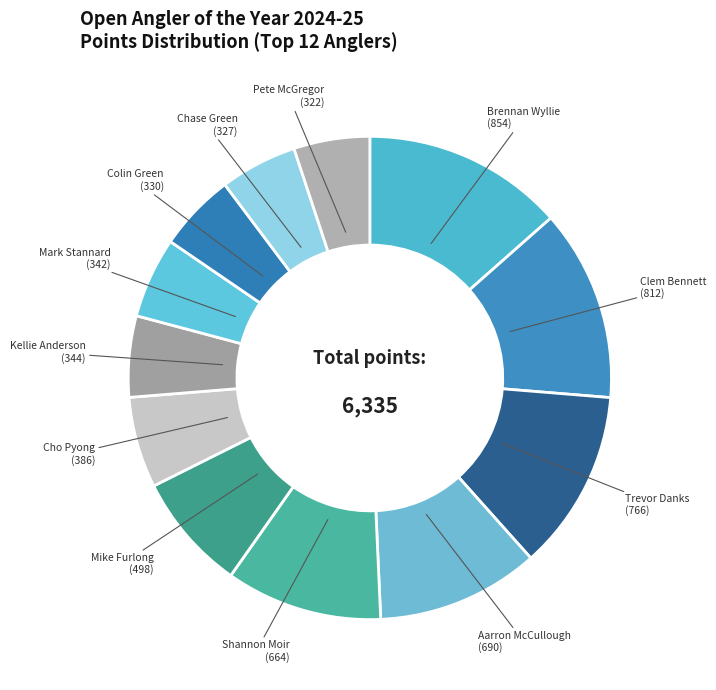

What is the largest slice in the pie chart?

Brennan Wyllie